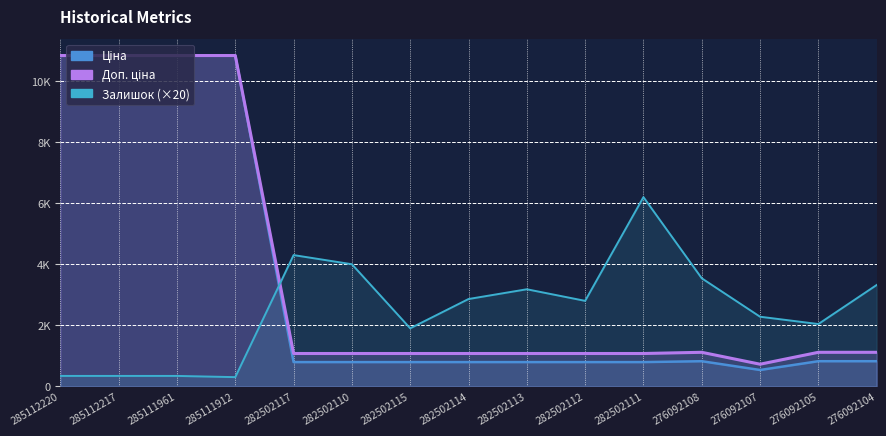

Does the chart have visible grid lines?

Yes